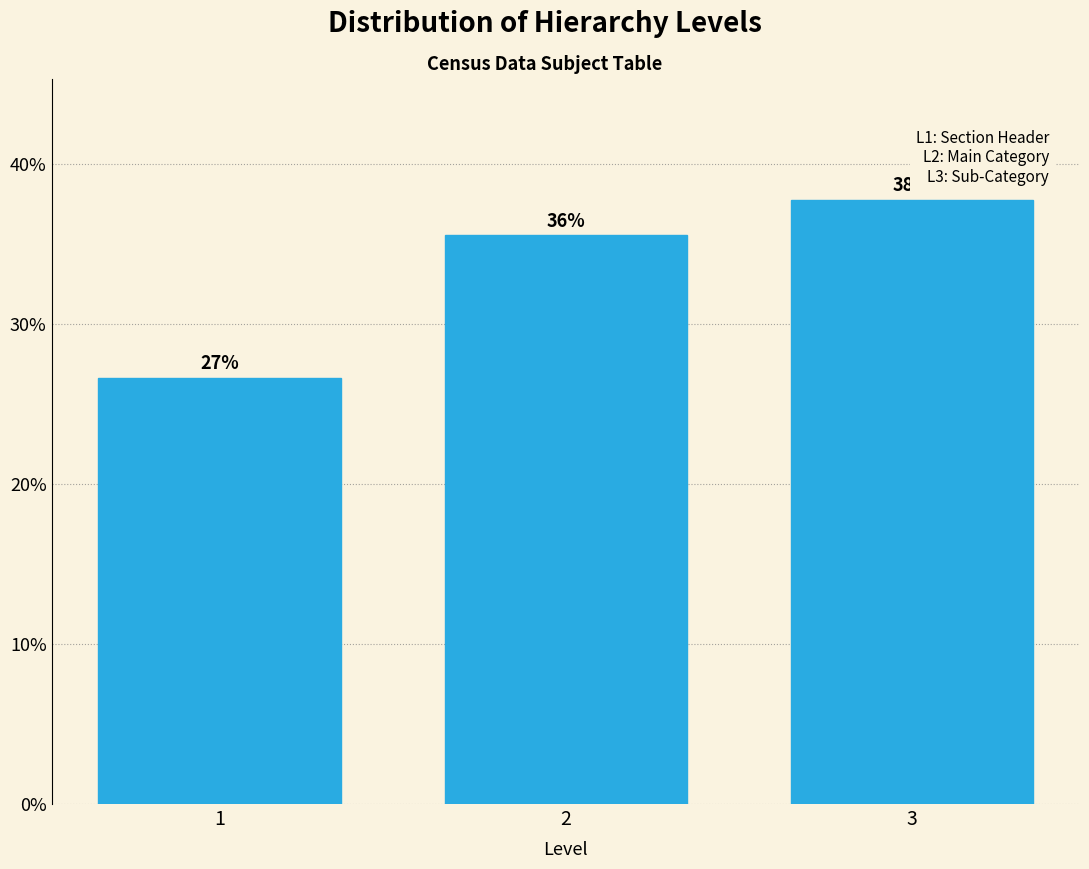

How many bars are there in total?

3